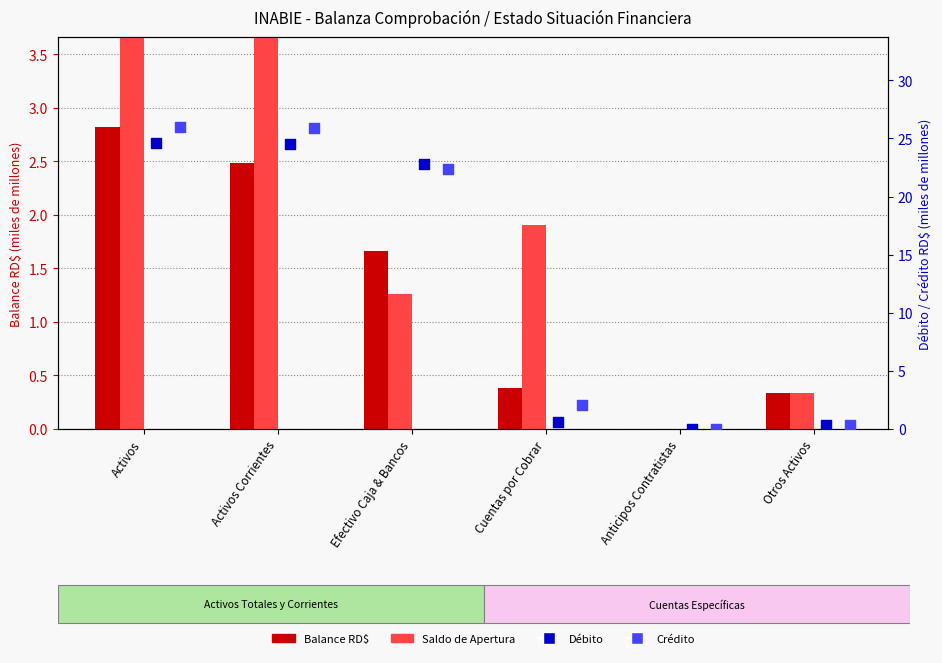

Which series contains the highest Y value?

Crédito (mil mill.)